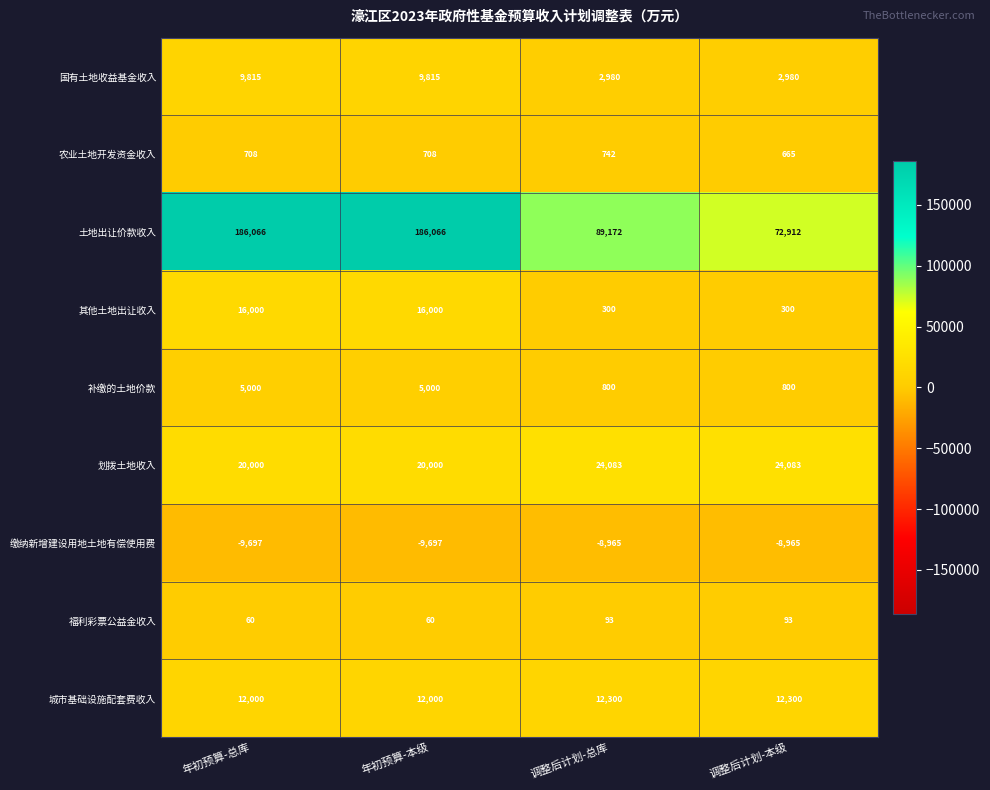

What is the maximum value shown in the chart?

186066